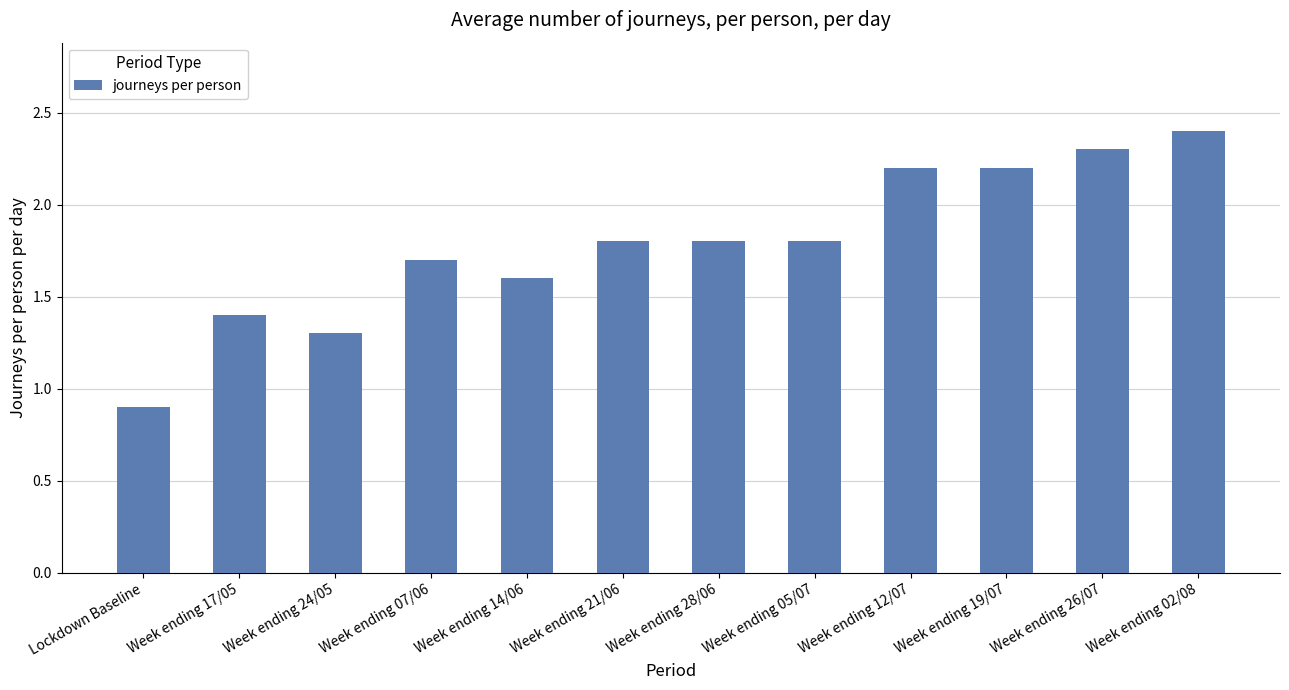

Between Week ending 14/06 and Week ending 07/06, which is larger?

Week ending 07/06